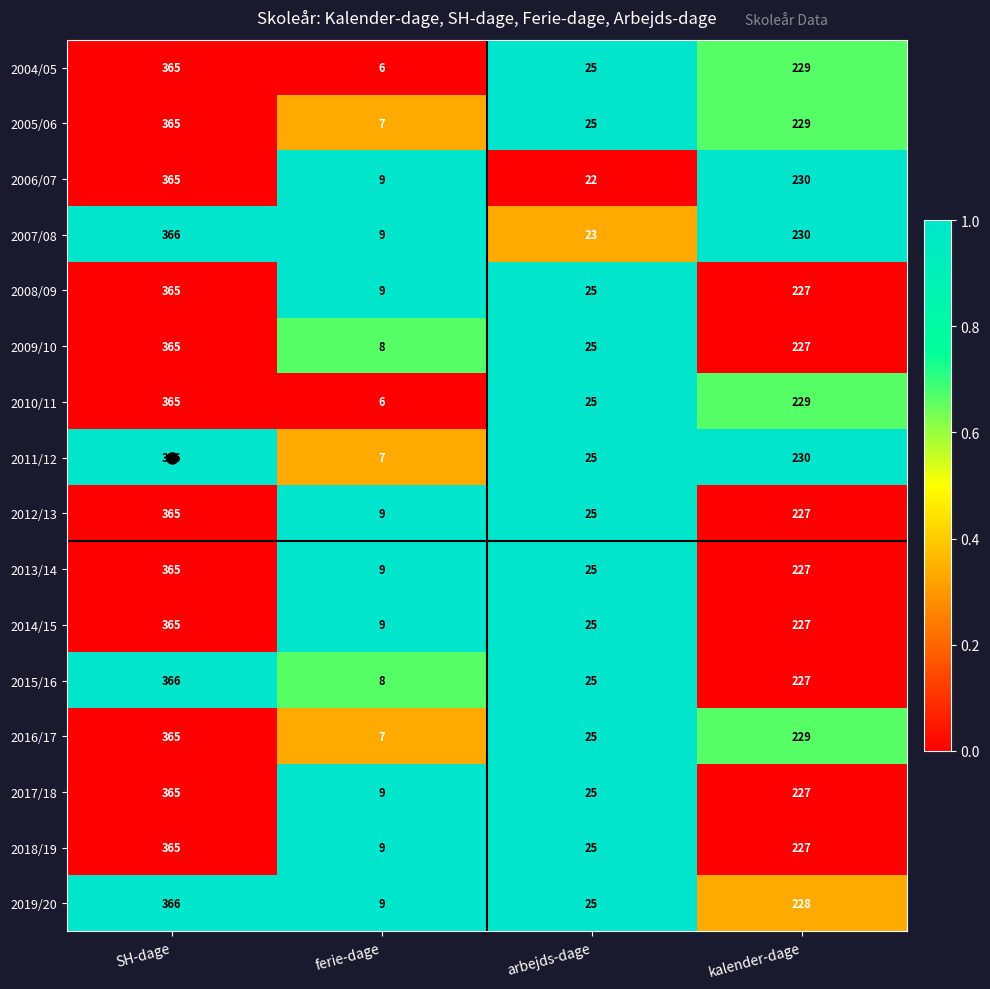

At which label does 2004/05 first exceed 229?

SH-dage